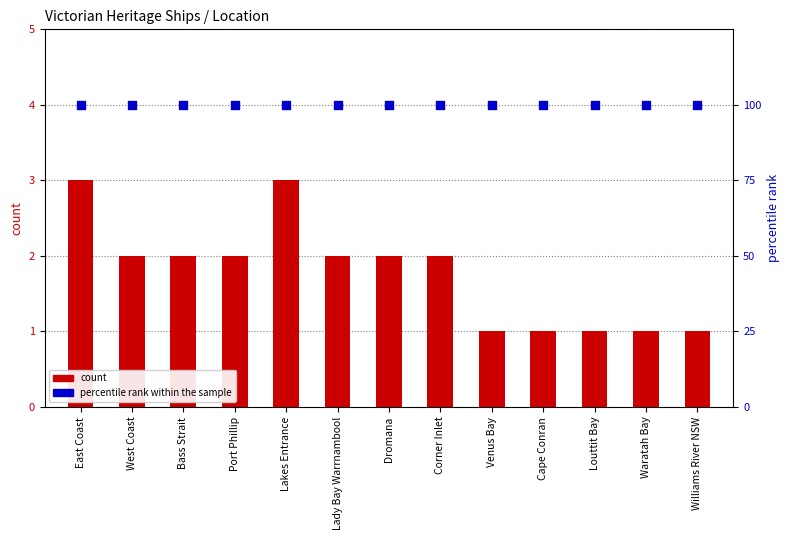

Which series contains the highest Y value?

percentile rank within the sample